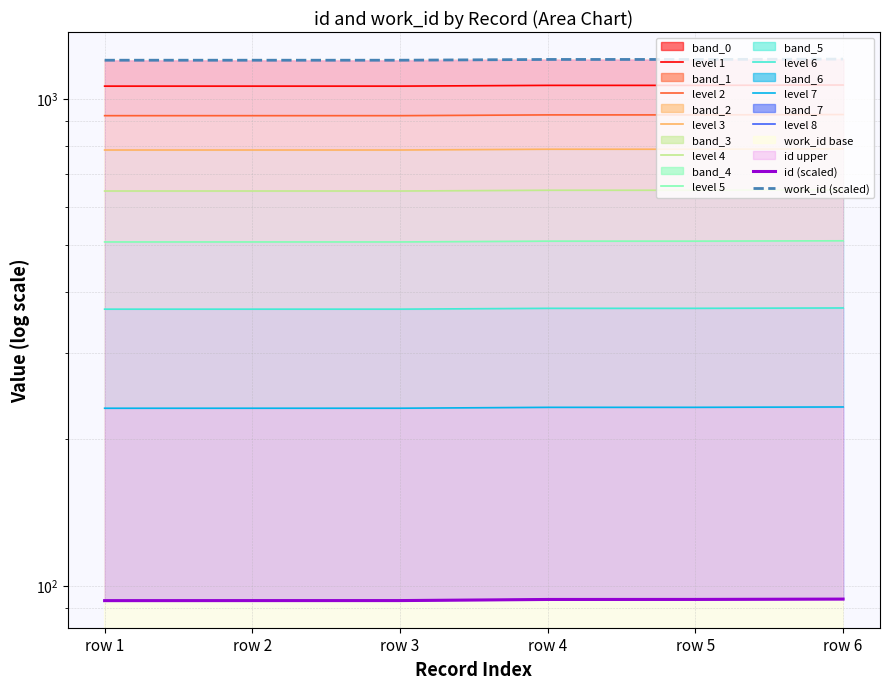

Rank the series at row 5 from highest to lowest value.

work_id, id